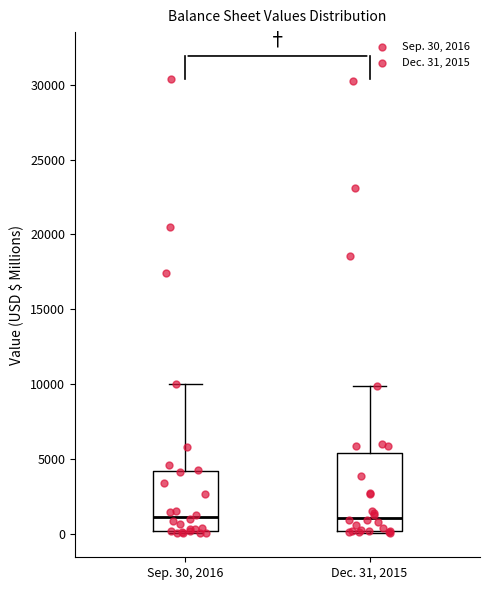

Reading left to right, read every box against the y-axis: the position of its median line, the range the box covers, and the ends of its whiskers. The values are not printed on the chart, so give them approximately, as read against the axis.

Sep. 30, 2016: median 1000, box 0 to 4000, whiskers 0 (just below the box's lower edge) to 10000
Dec. 31, 2015: median 1000, box 0 to 5500, whiskers 0 to 10000